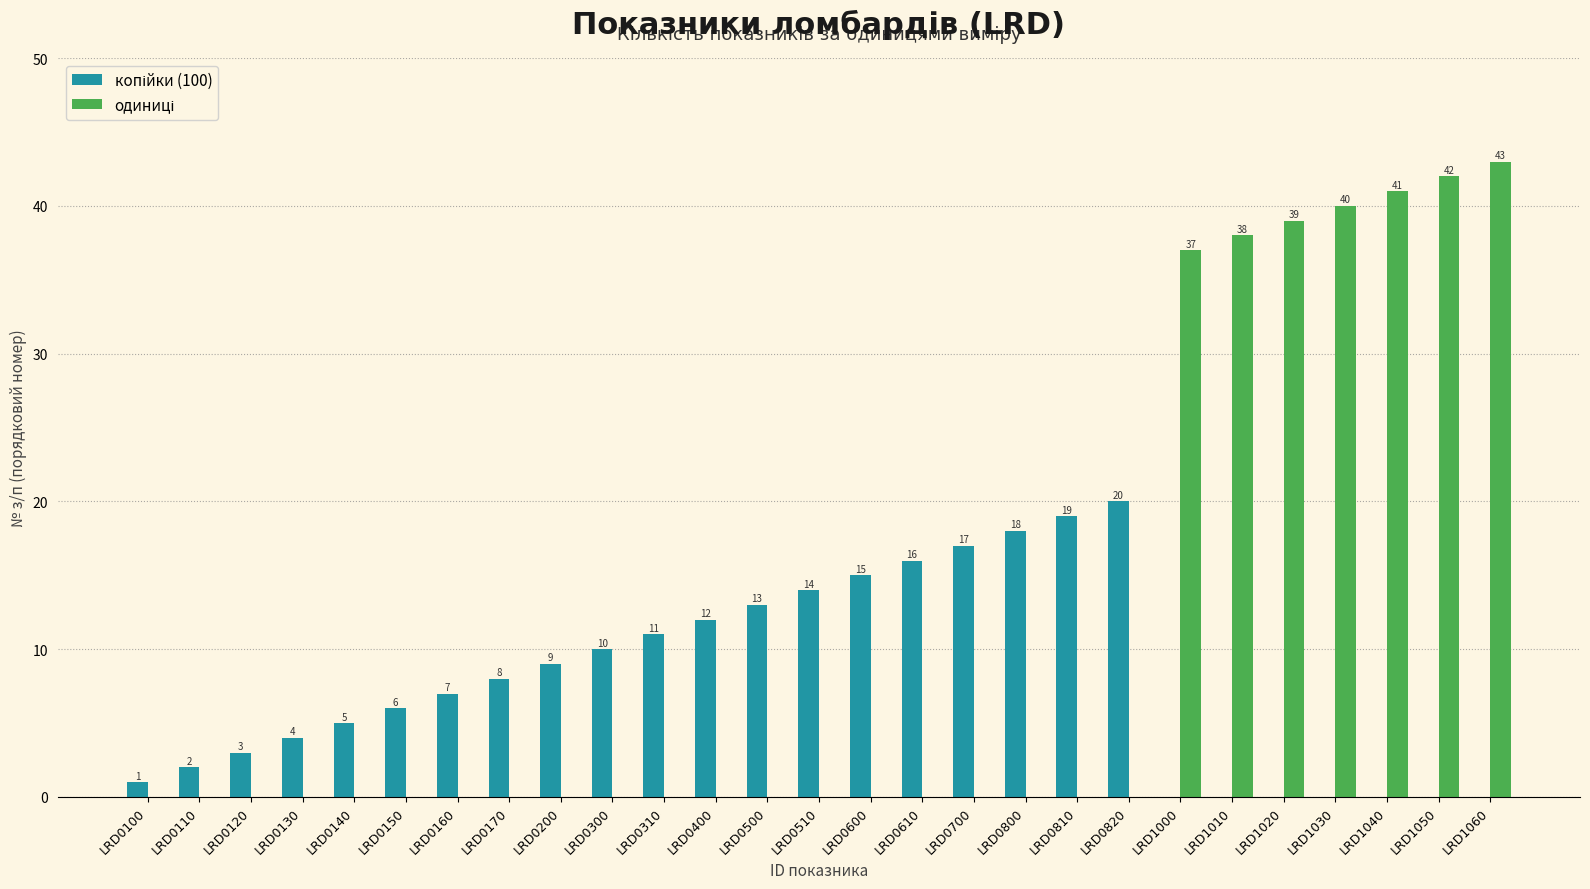

Which label corresponds to the largest value in the chart?

LRD1060